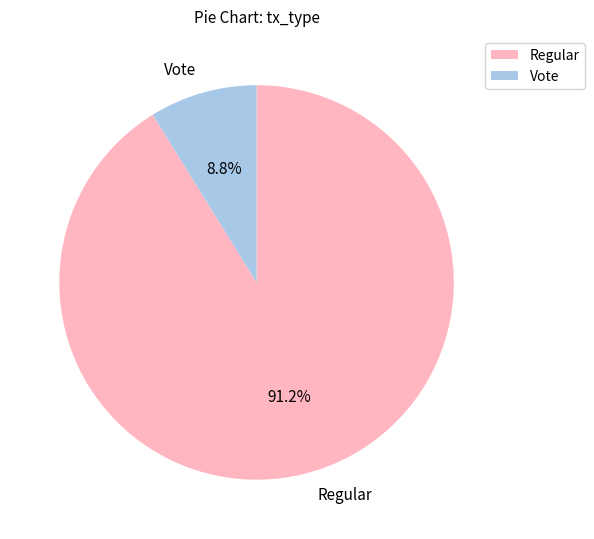

Rank the categories by value from highest to lowest.

Regular, Vote